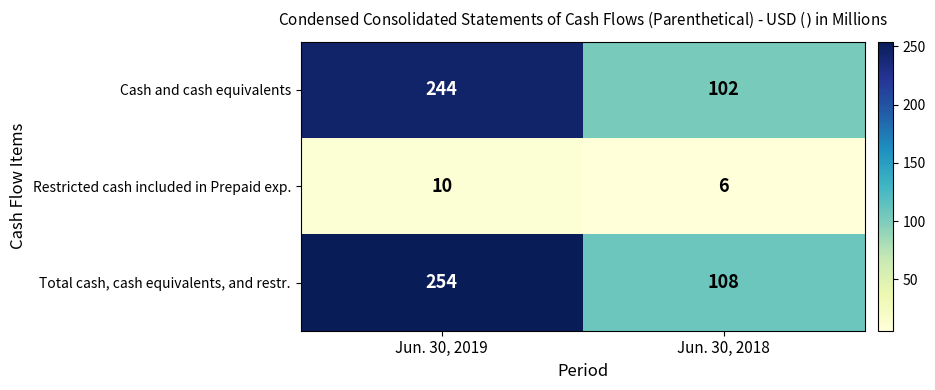

Which category has the highest value in the Restricted cash included in Prepaid exp. series?

Jun. 30, 2019